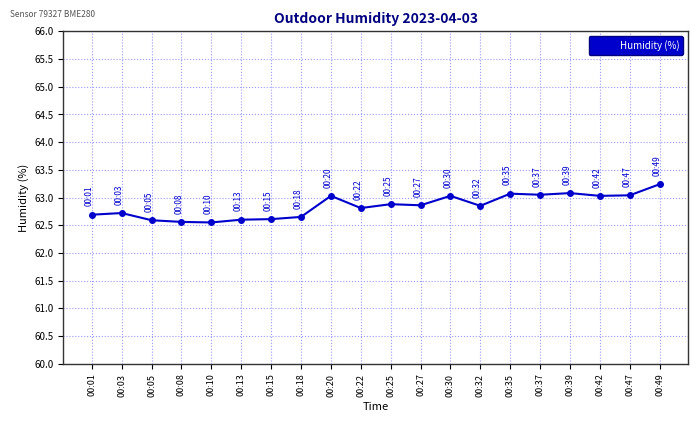

True or false: the data shows 24.9 at 00:10.

False